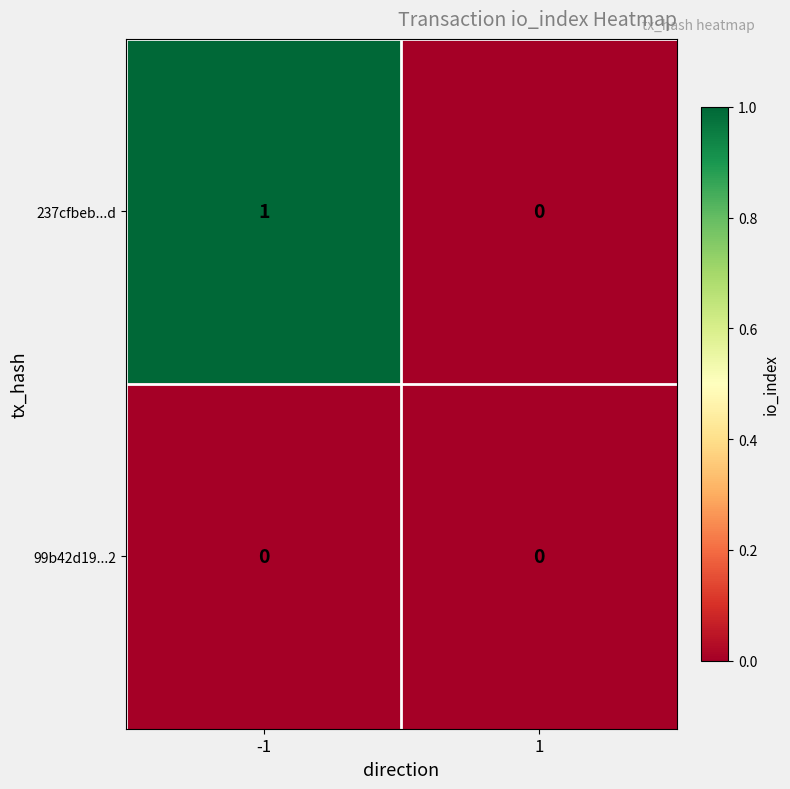

List the series in order of their overall mean, highest first.

237cfbeb...d, 99b42d19...2